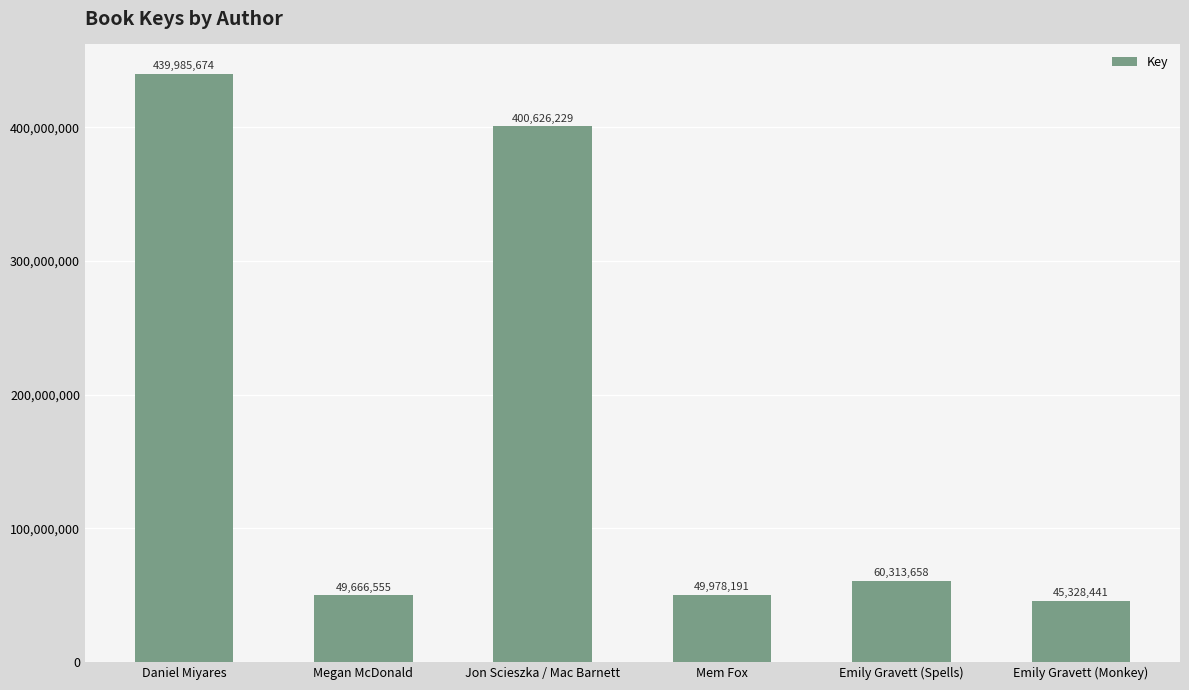

Is it true that the value at Emily Gravett (Spells) is 25130012?

False